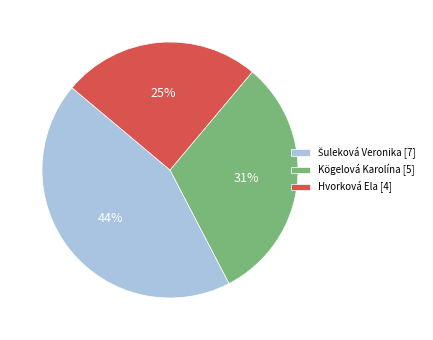

How many segments does this pie chart have?

3